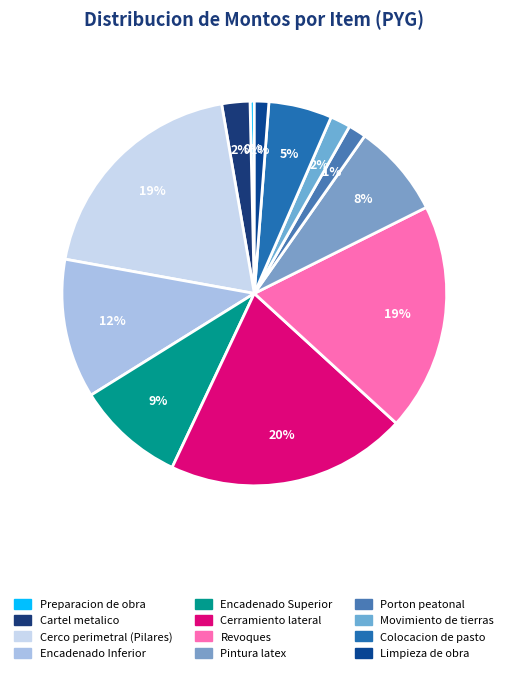

What portion of the pie excludes Colocacion de pasto?

94.7%